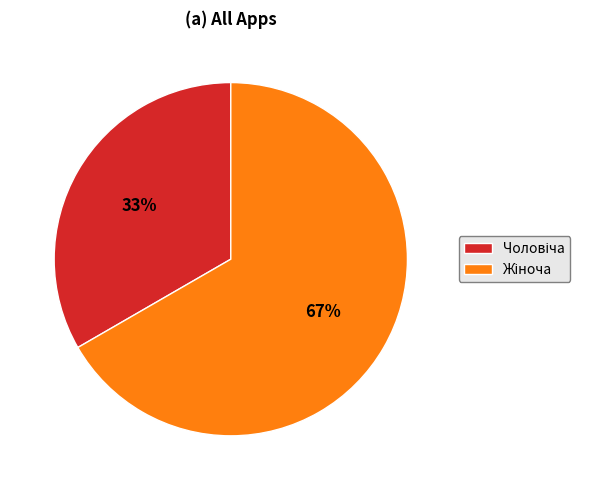

To the nearest percent, what is the average slice percentage?

50%